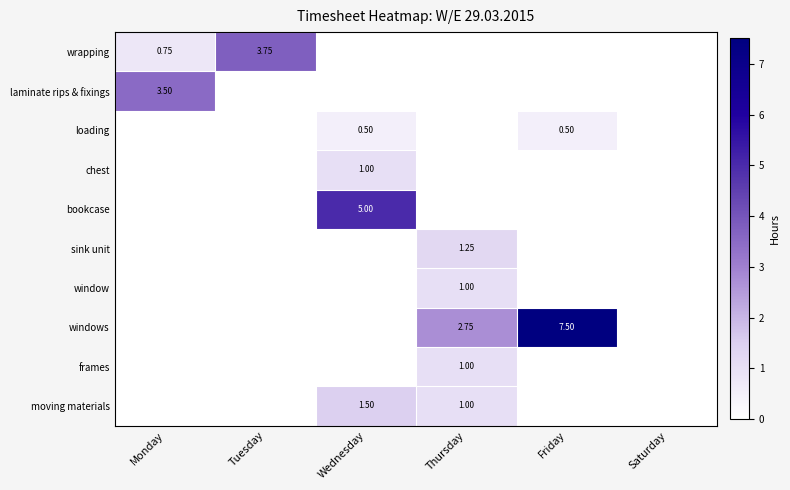

What is the greatest value displayed?

7.5